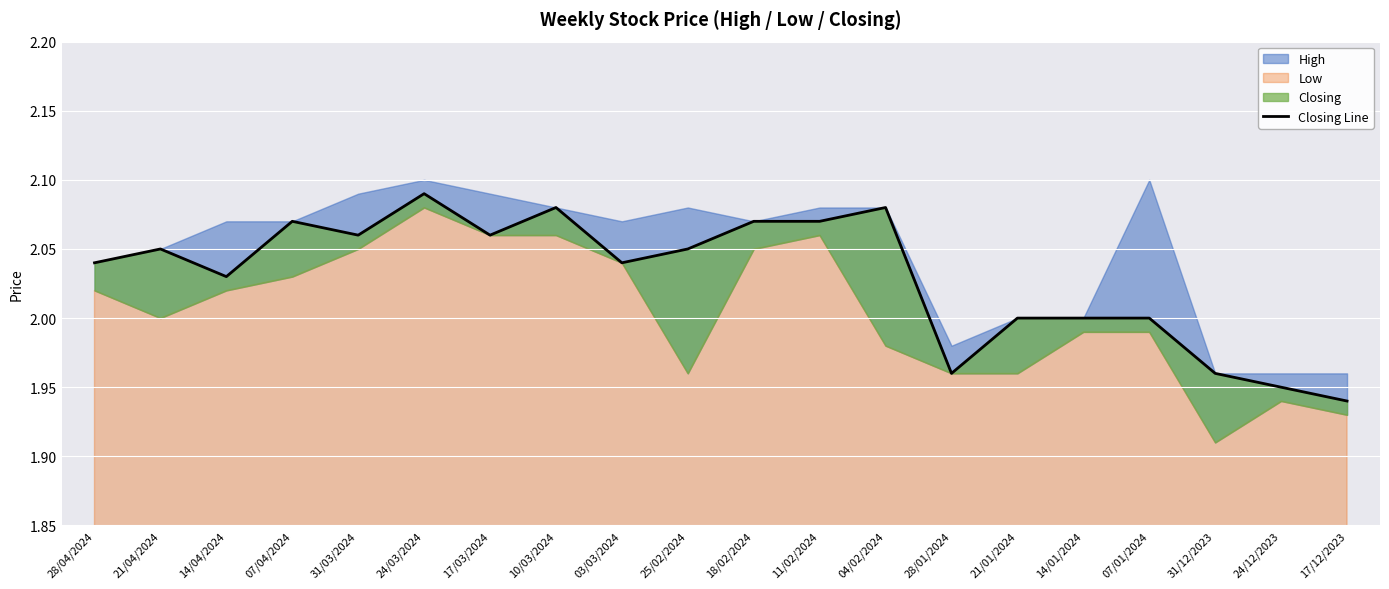

What is the value of the 11th point from the left?

2.1